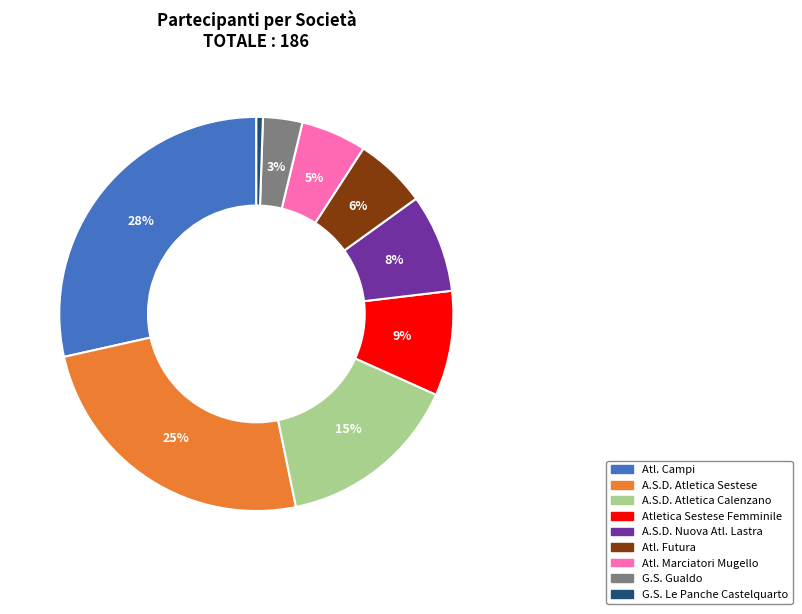

Combined, do A.S.D. Atletica Sestese and G.S. Le Panche Castelquarto account for over 50%?

No